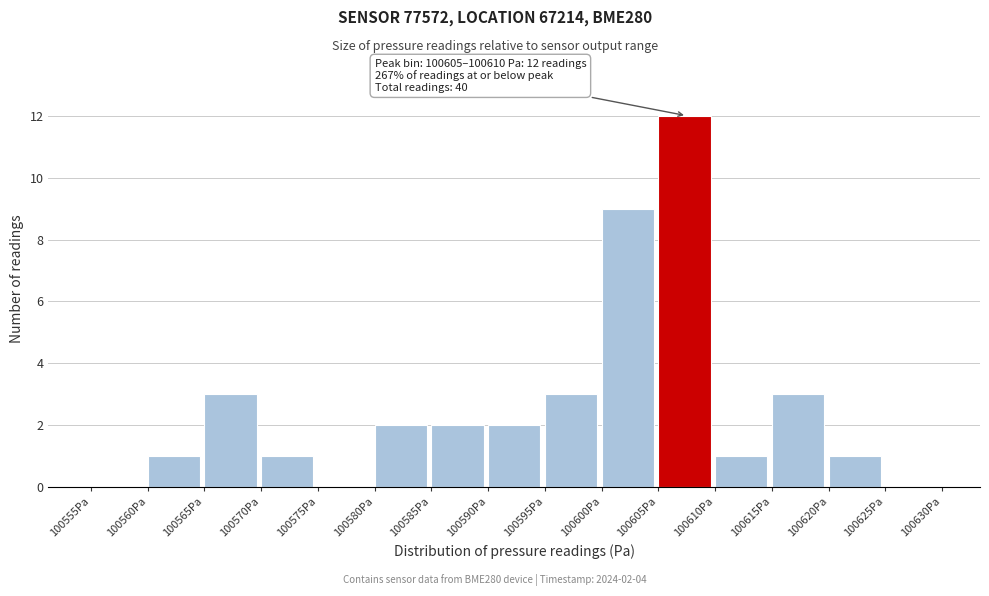

Over which range of the x-axis is the bar tallest?

100605 to 100610